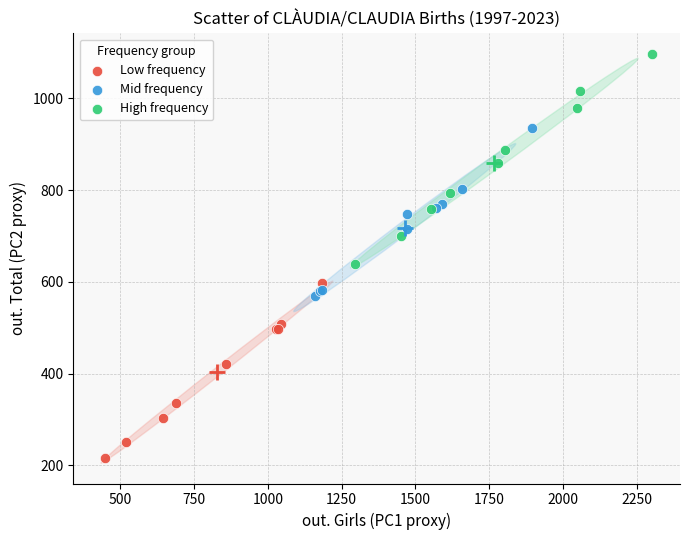

Which series contains the lowest Y value?

Low frequency